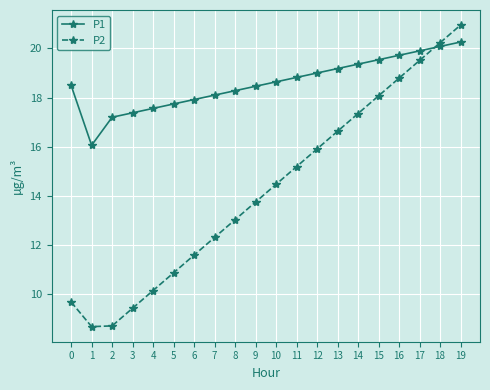

Rank the series at 16 from highest to lowest value.

P1, P2